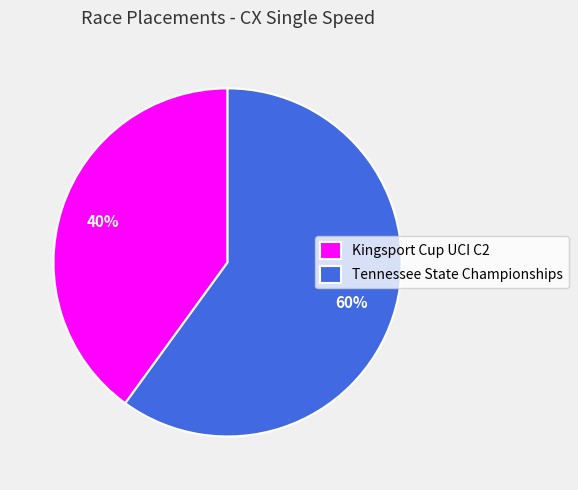

Between Kingsport Cup UCI C2 and Tennessee State Championships, which is larger?

Tennessee State Championships